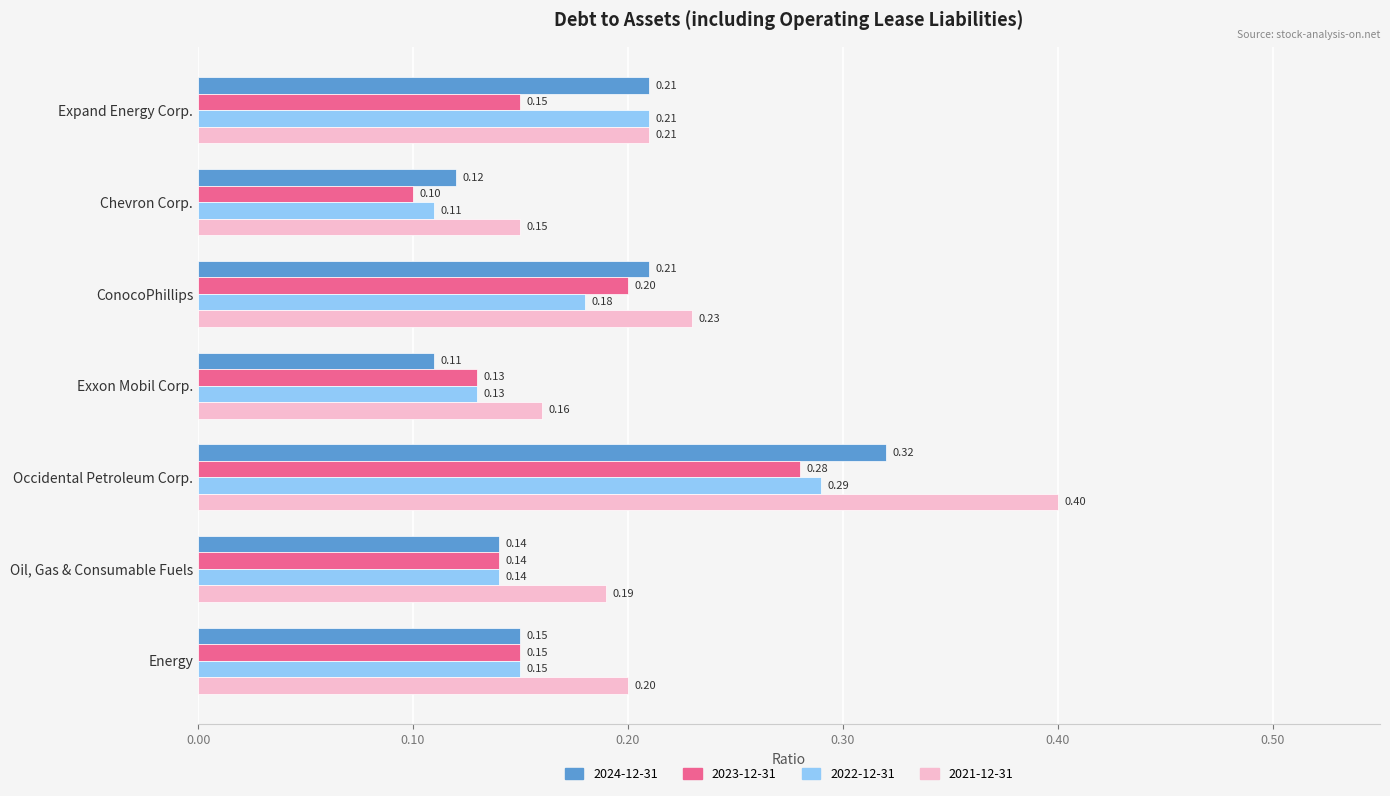

Between Chevron Corp. and Occidental Petroleum Corp., which series saw the biggest shift?

2021-12-31